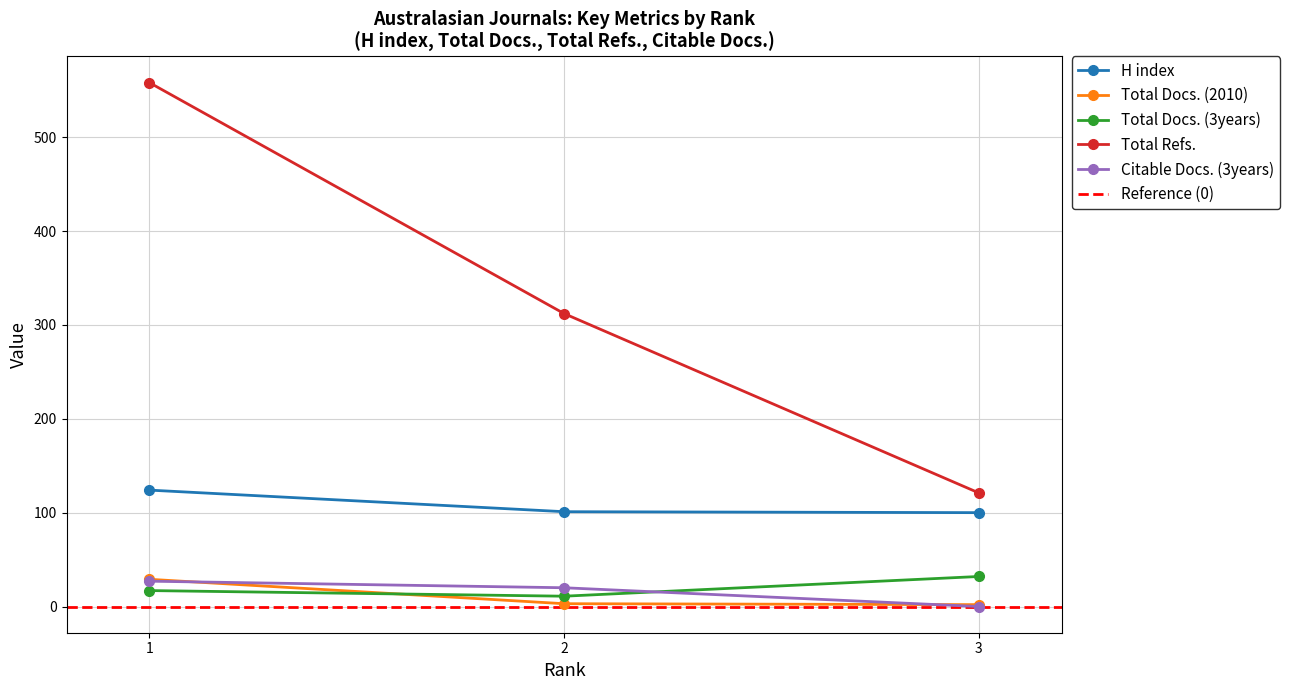

Count the number of categories in the chart.

3